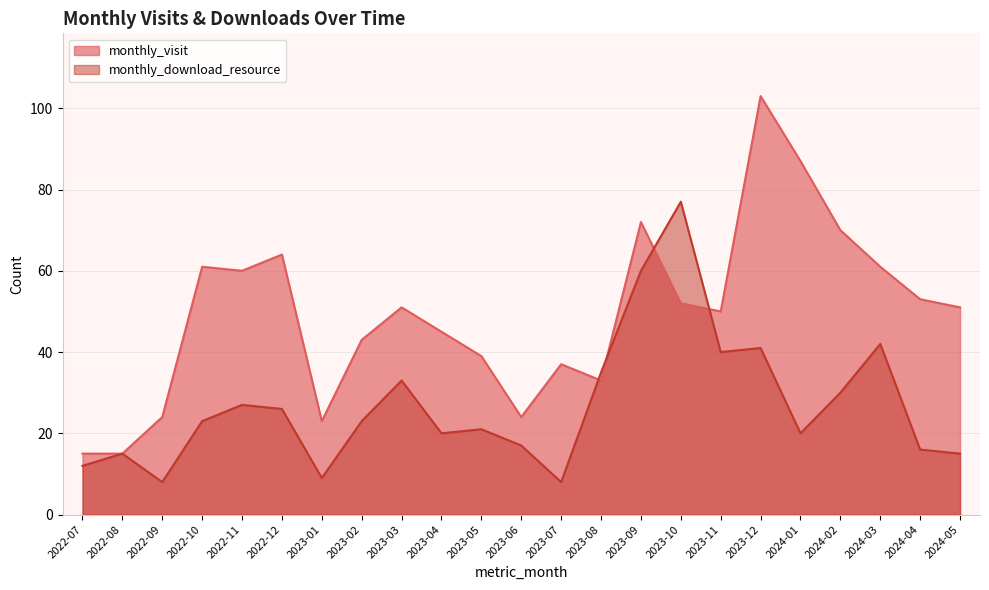

True or false: monthly_download_resource and monthly_visit intersect in this chart.

True